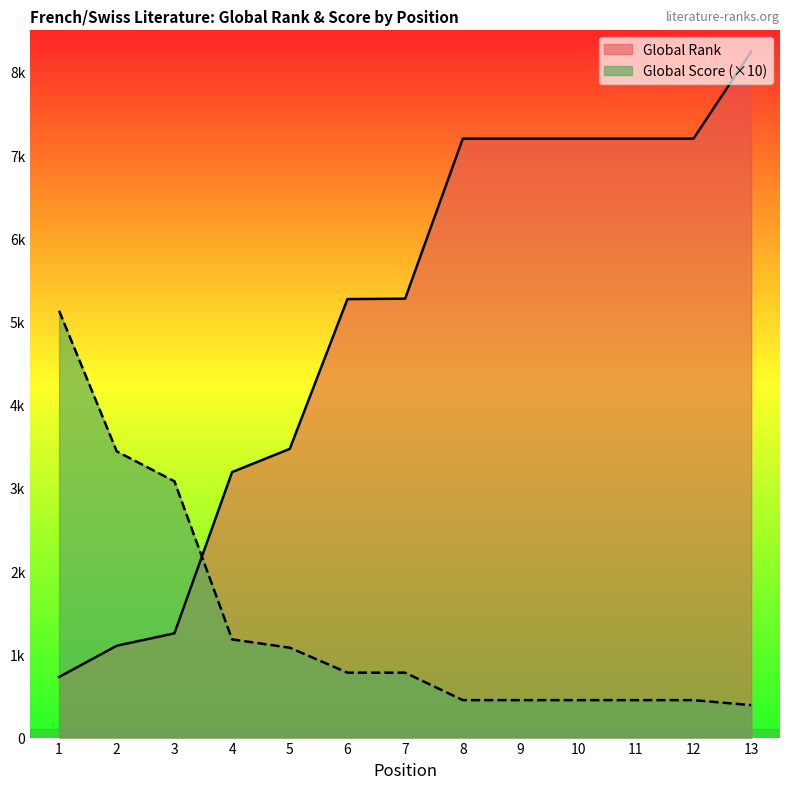

Reading left to right, transcribe all the data shown in this chart.

Global Rank: 728	1104	1253	3191	3470	5270	5275	7199	7199	7199	7199	7199	8245
Global Score: 5130	3440	3080	1180	1080	780	780	450	450	450	450	450	390